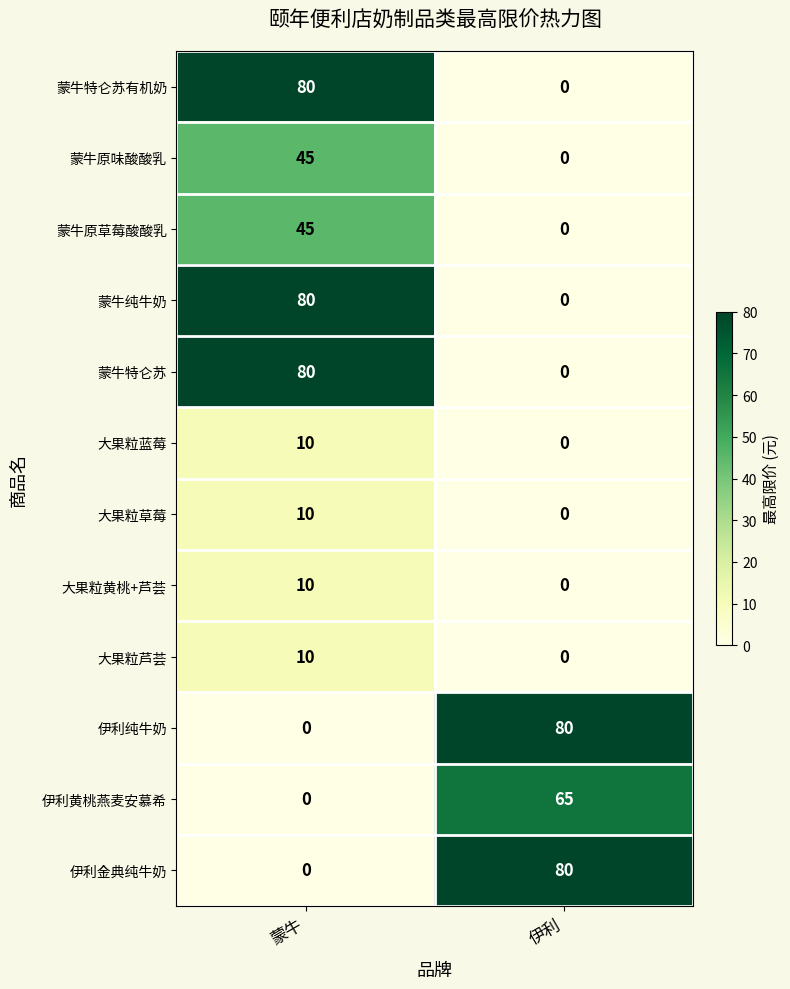

What is the sum of the 大果粒蓝莓 values at 伊利 and 蒙牛?

10